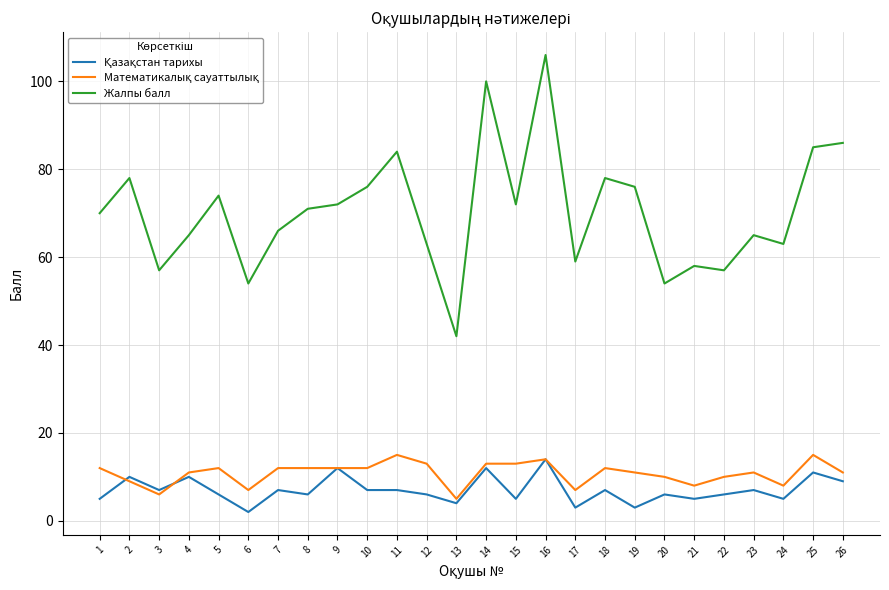

Which series has the largest range (max minus min)?

Жалпы балл